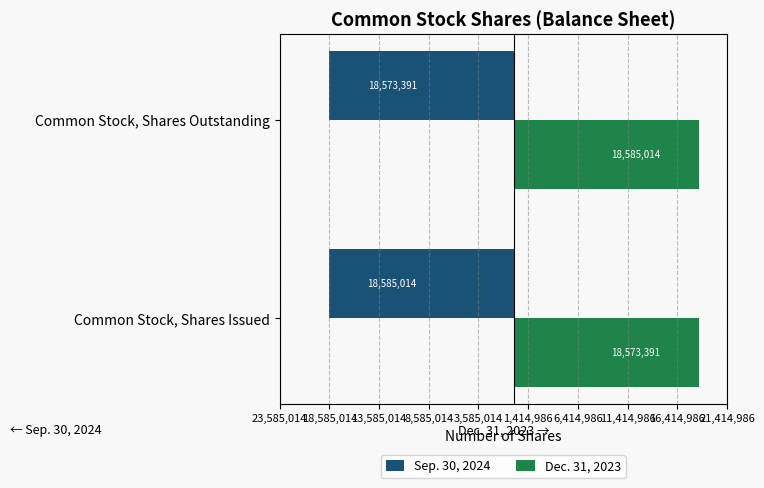

Rank the series by their maximum value, from lowest to highest.

Sep. 30, 2024, Dec. 31, 2023